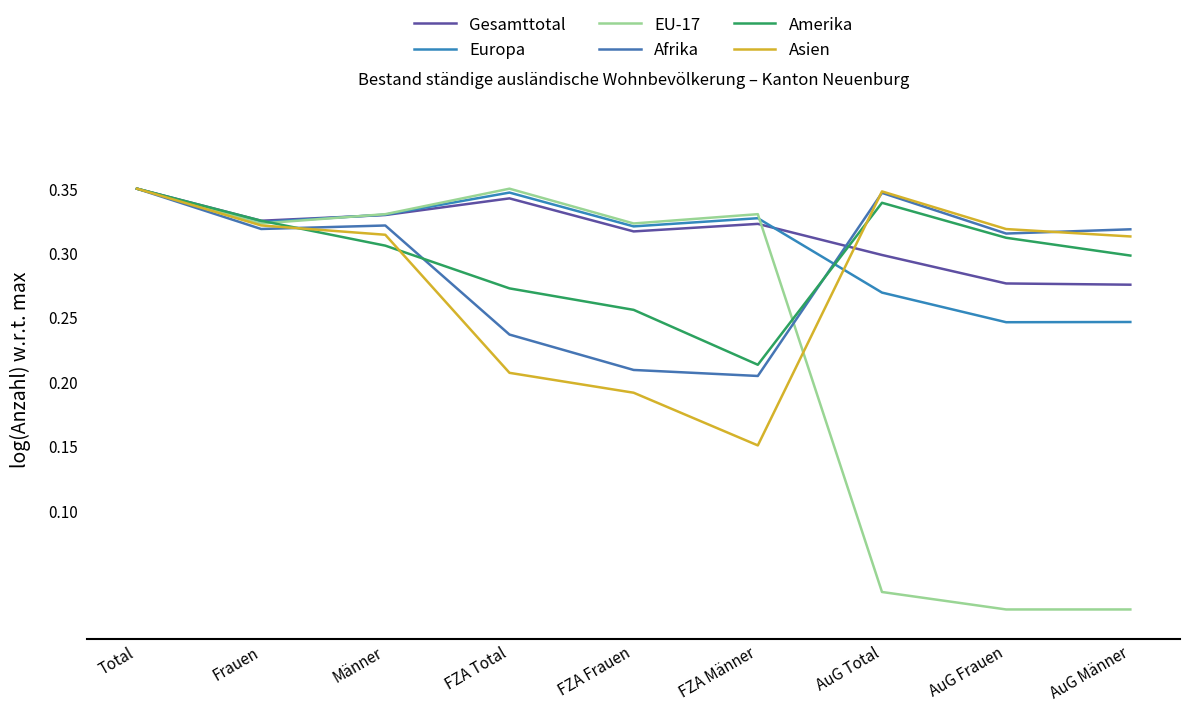

How many lines are shown in the chart?

6